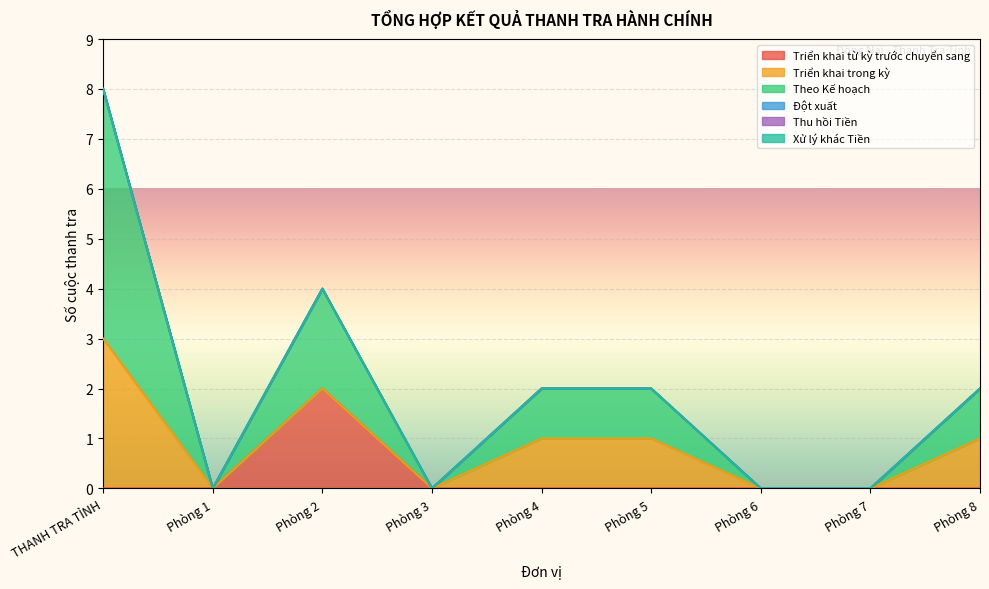

At which category does Theo Kế hoạch reach its first local peak?

Phòng 2